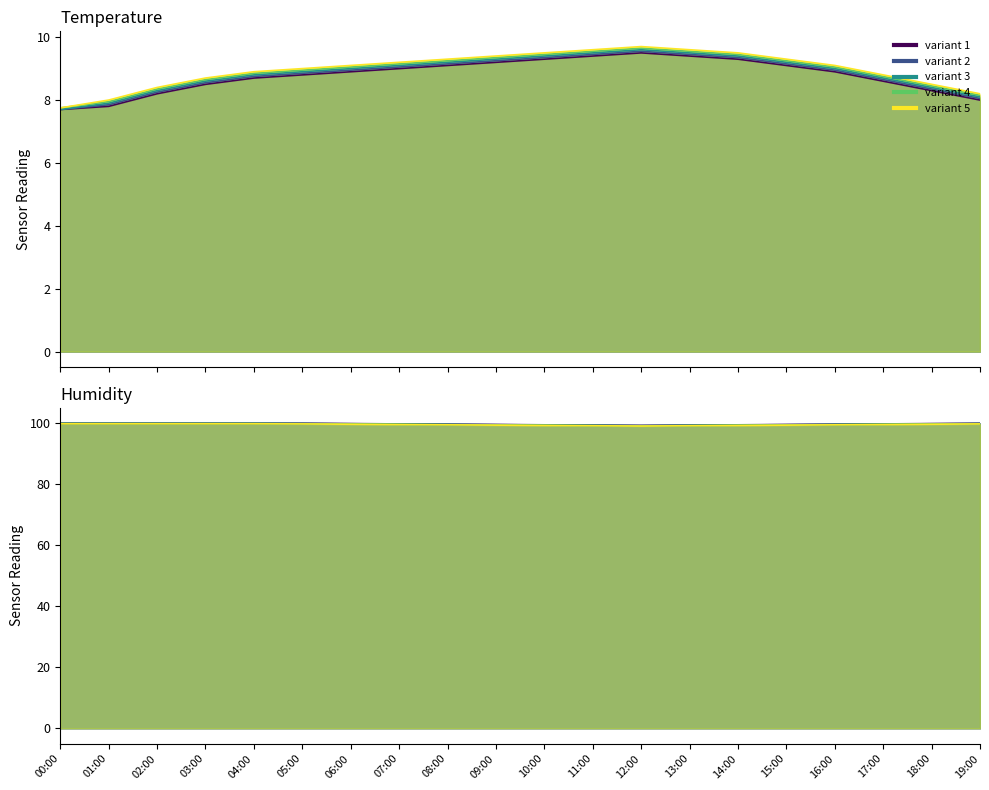

Rank the categories by temperature value from highest to lowest.

12:00, 11:00, 13:00, 10:00, 14:00, 09:00, 08:00, 15:00, 07:00, 06:00, 16:00, 05:00, 04:00, 17:00, 03:00, 18:00, 02:00, 19:00, 01:00, 00:00